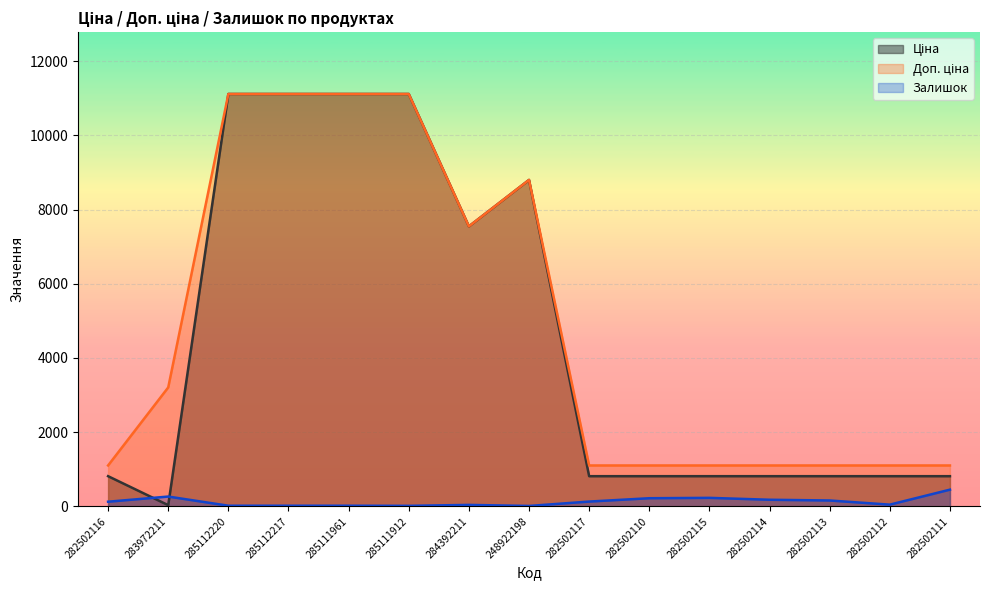

What is the sum of all Залишок values?

1913.0